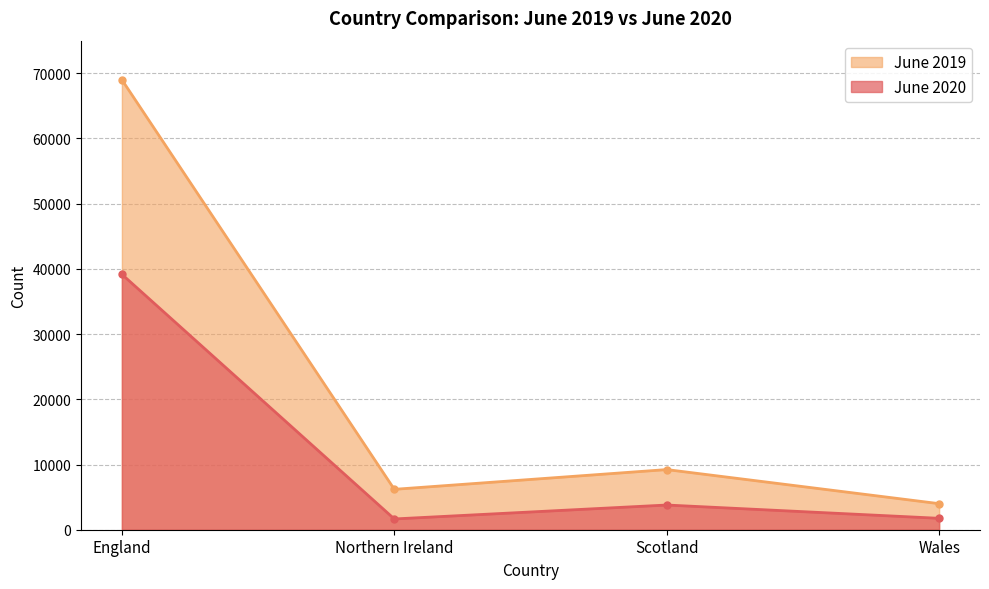

What position from the left is England?

1